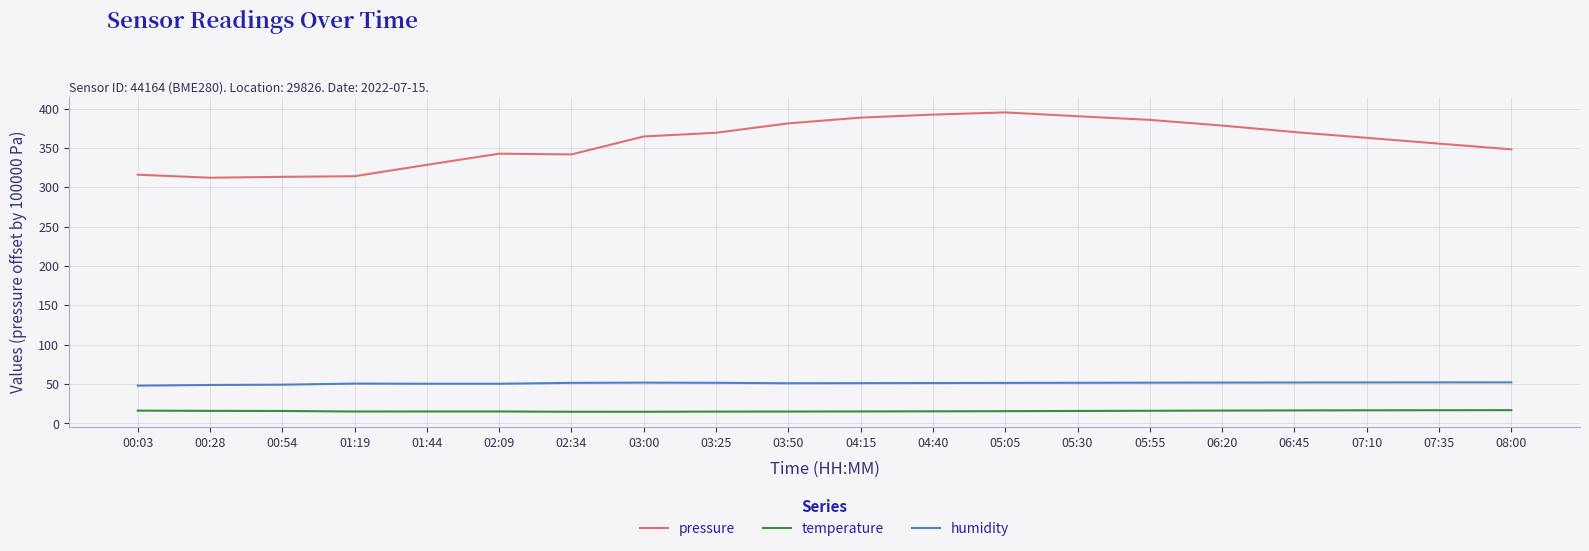

How many values in the humidity series are below 51?

6